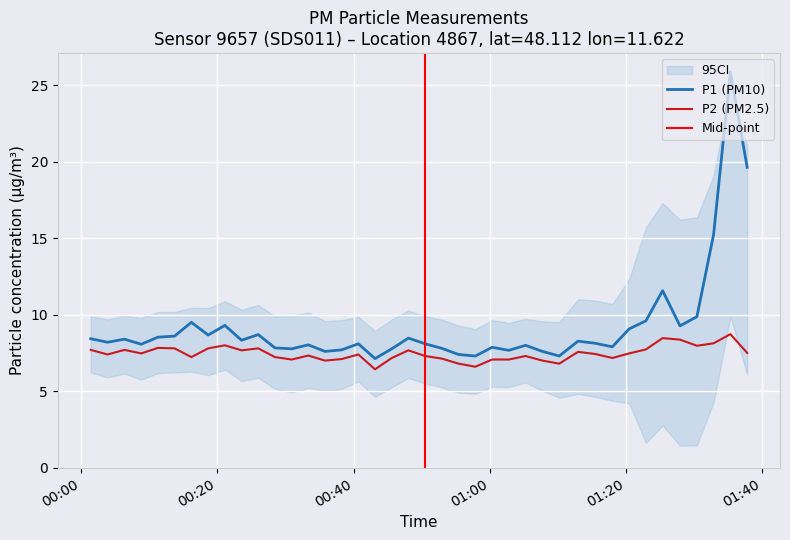

What is the lowest value of the P2 (PM2.5) series?

6.4